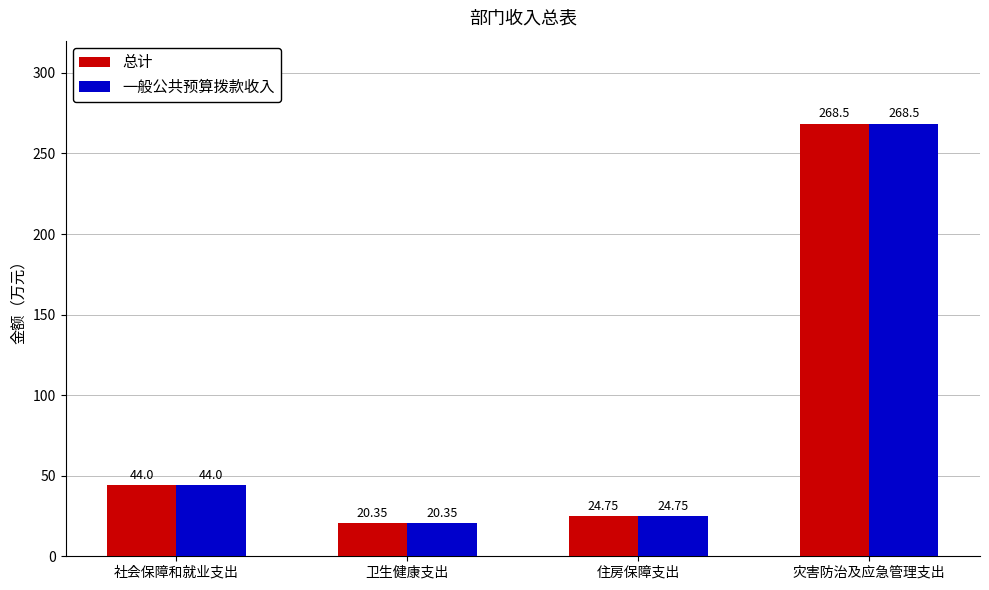

What are all the series names shown in the legend?

总计, 一般公共预算拨款收入